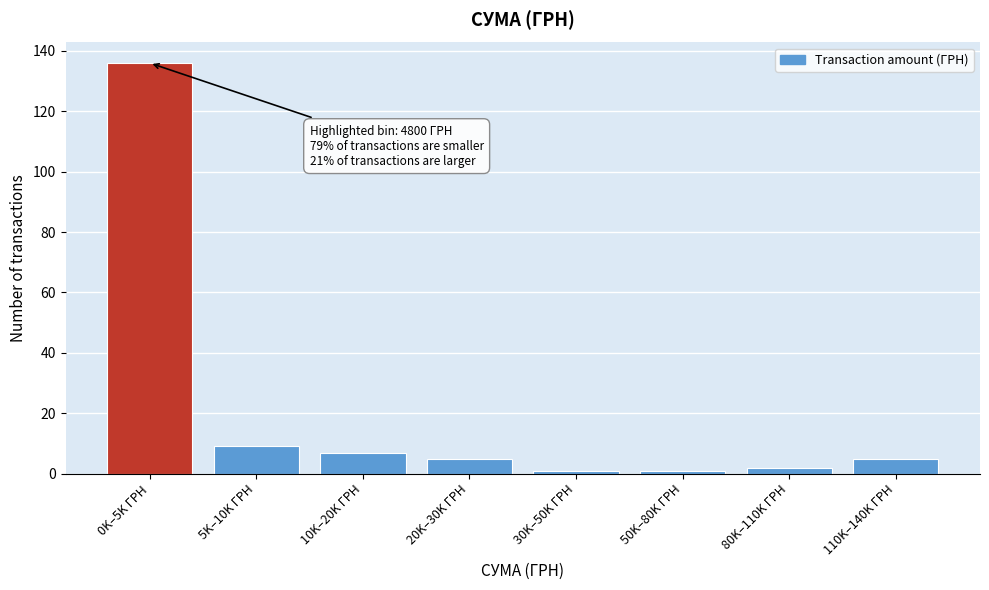

Reading right to left, what are all the values shown in this chart?

110K–140K ГРН=5	80K–110K ГРН=2	50K–80K ГРН=1	30K–50K ГРН=1	20K–30K ГРН=5	10K–20K ГРН=7	5K–10K ГРН=9	0K–5K ГРН=136